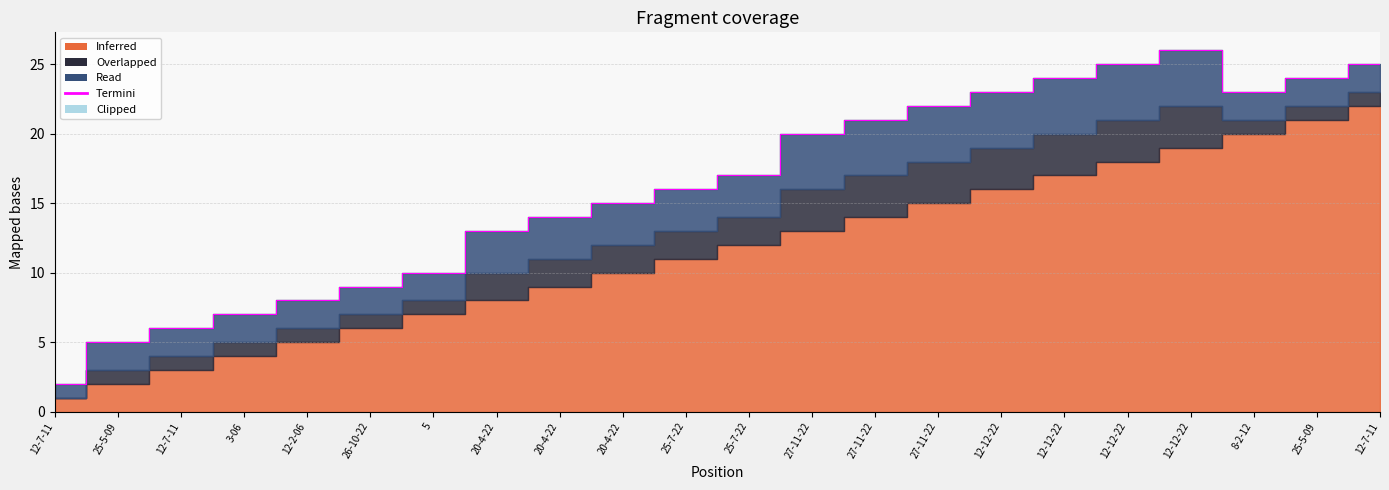

What is the sum of all Read values?

62